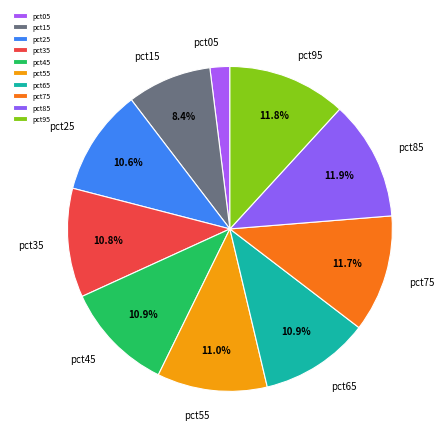

To the nearest percent, what percentage of the pie is pct45?

11%